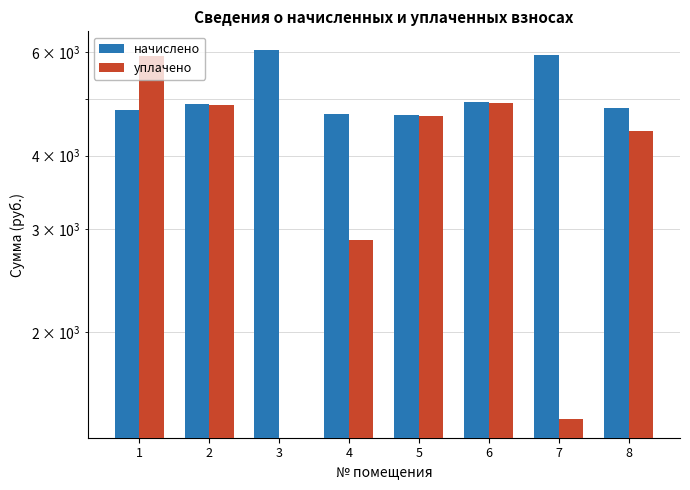

How many data points in начислено are above 4890?

4